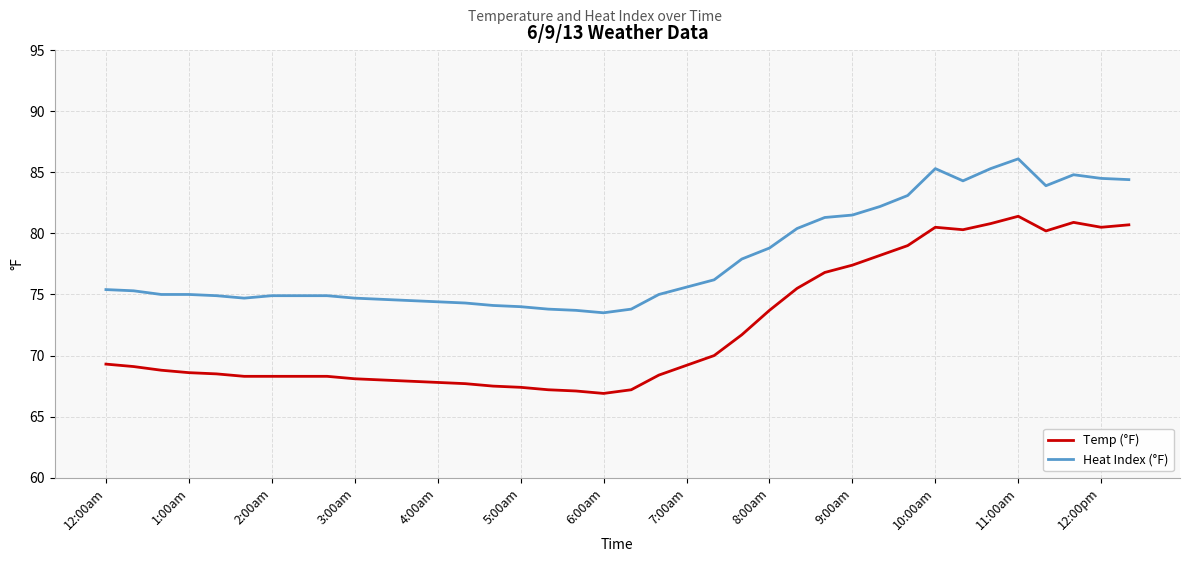

True or false: Heat Index (°F) and Temp (°F) cross at least once.

False